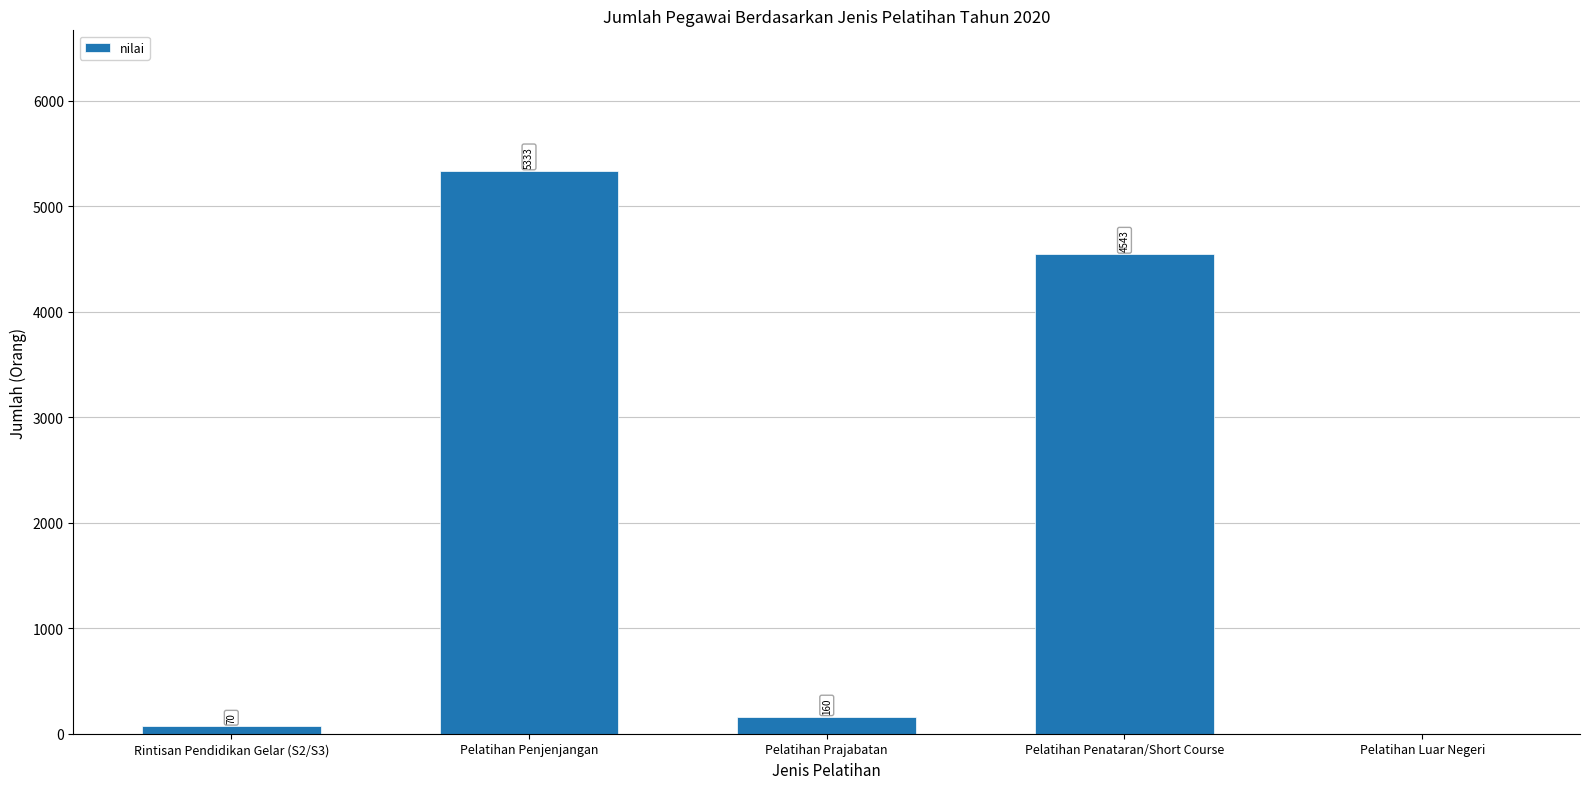

The chart shows a value of 1982 at Pelatihan Luar Negeri. True or false?

False